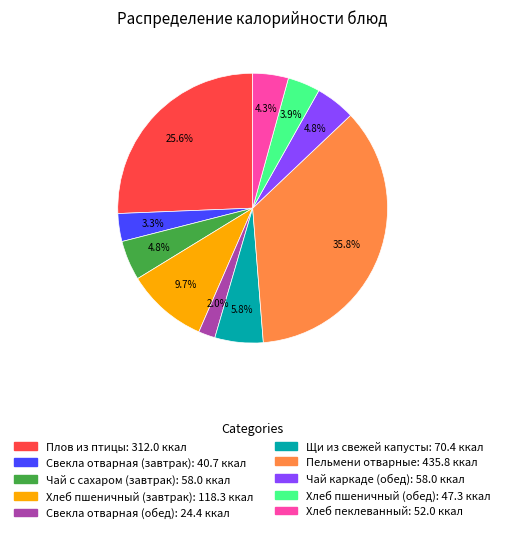

Does any single category account for the majority?

No